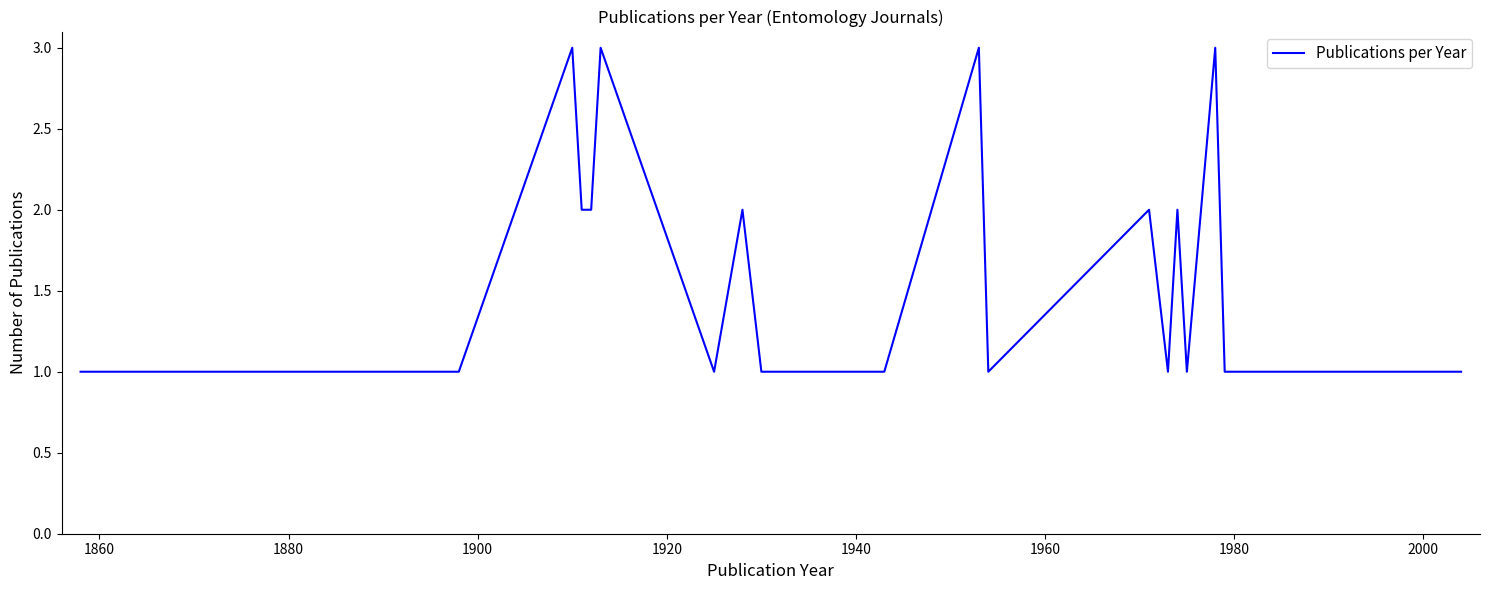

What is the maximum value shown in the chart?

3